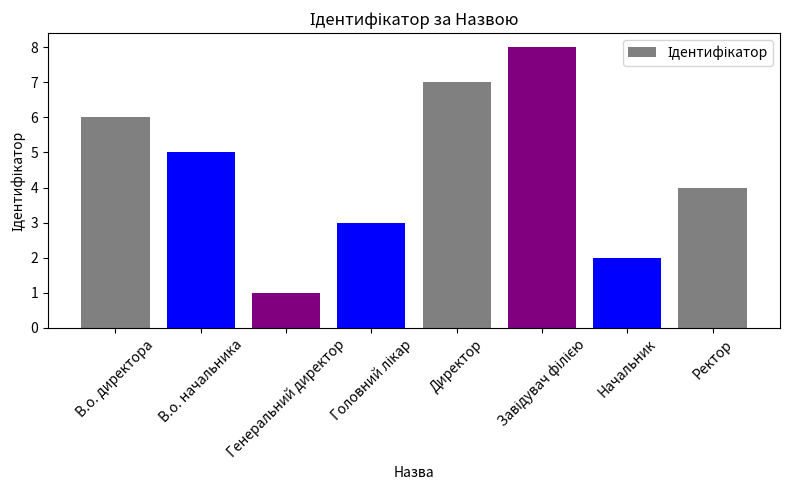

True or false: the data shows 1 at Начальник.

False